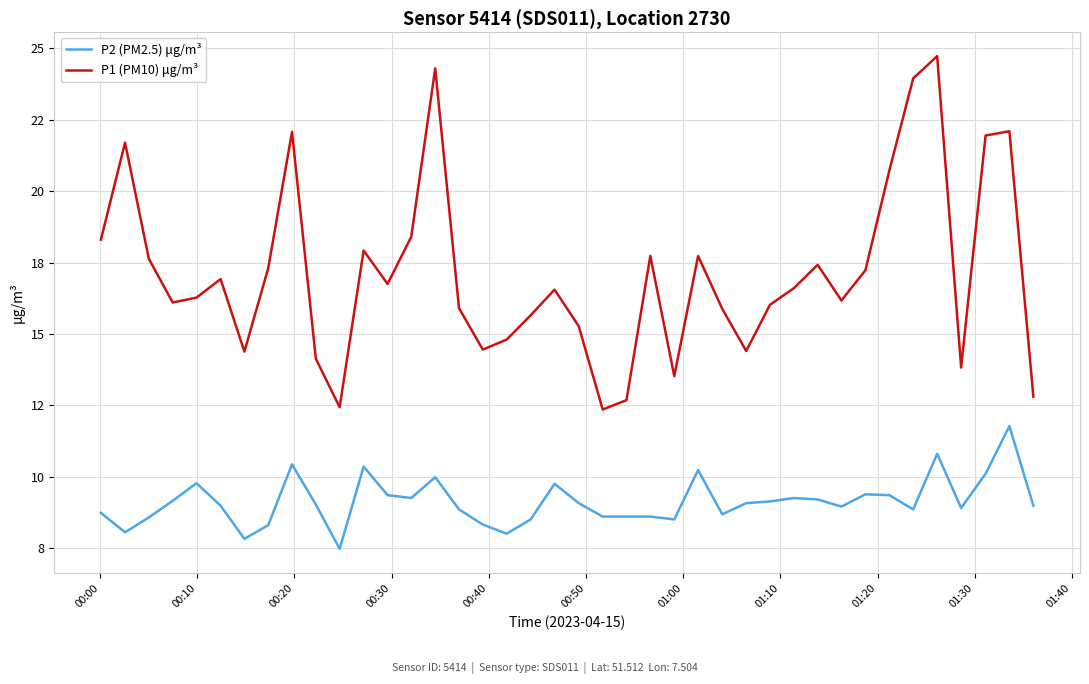

Does the chart display data point markers on the line(s)?

No